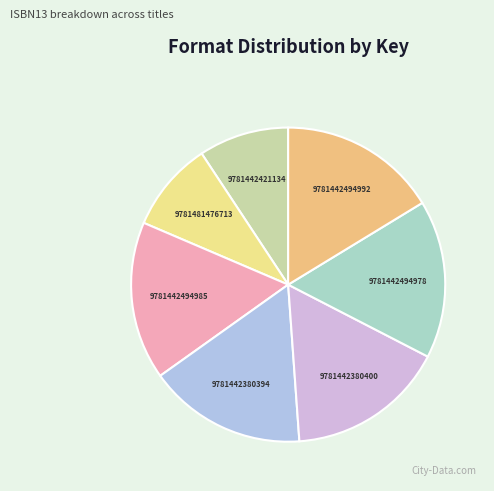

Is it true that 9781442494978 is 16% of the pie?

True